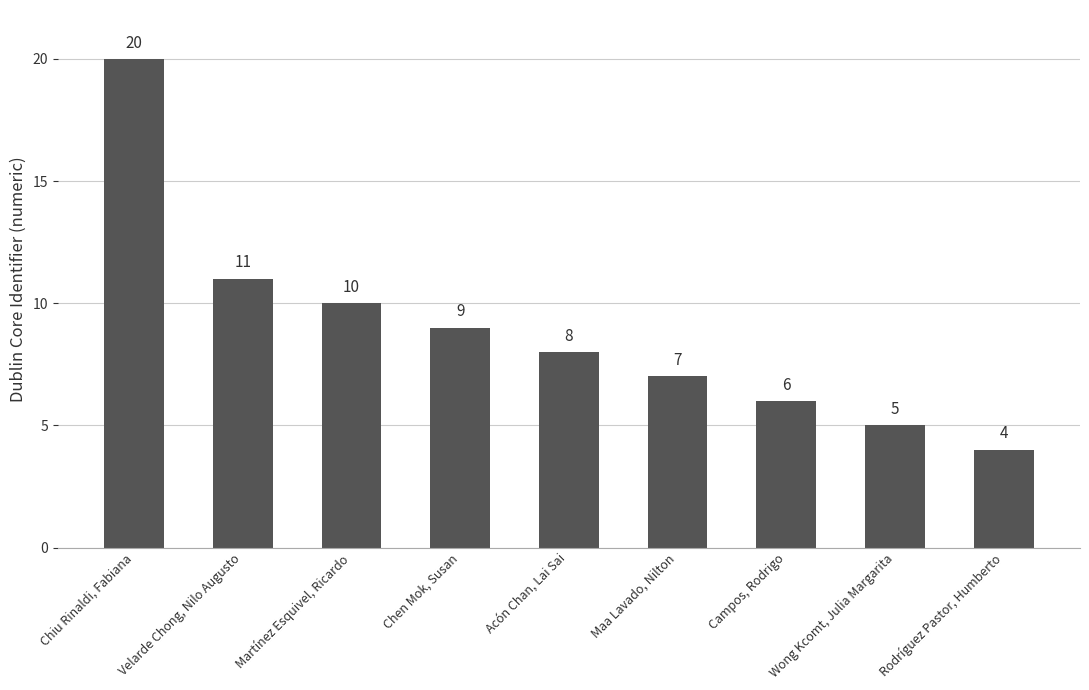

Reading left to right, what are all the values shown in this chart?

20	11	10	9	8	7	6	5	4